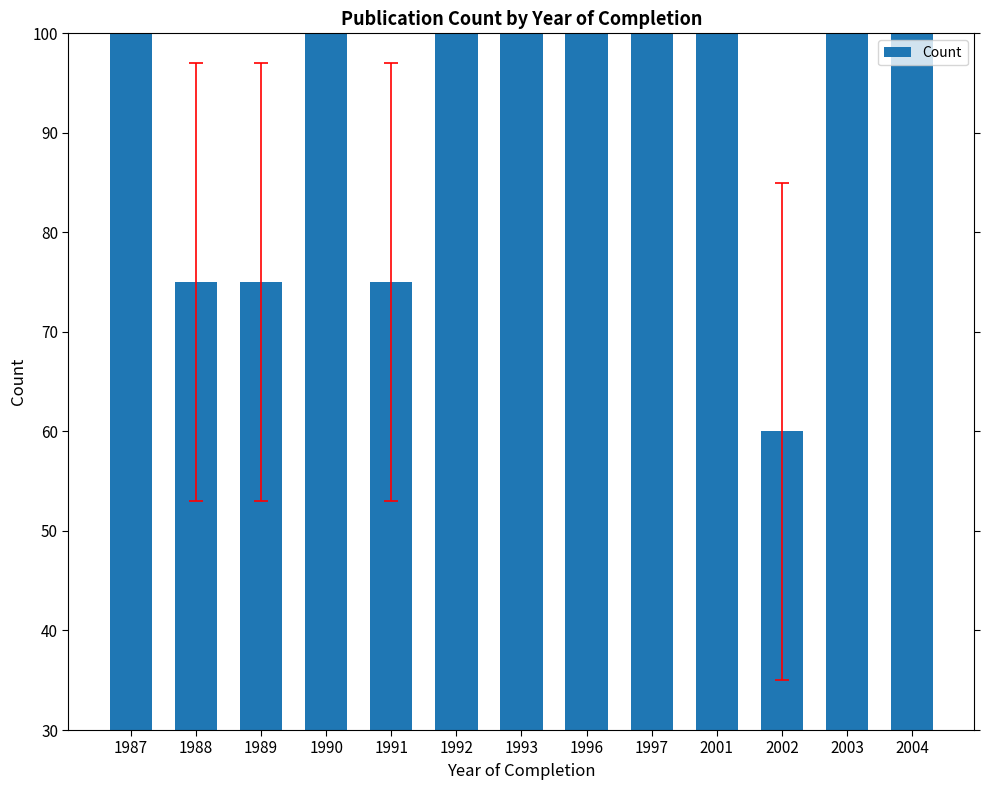

What is the value of the 13th bar from the left?

100